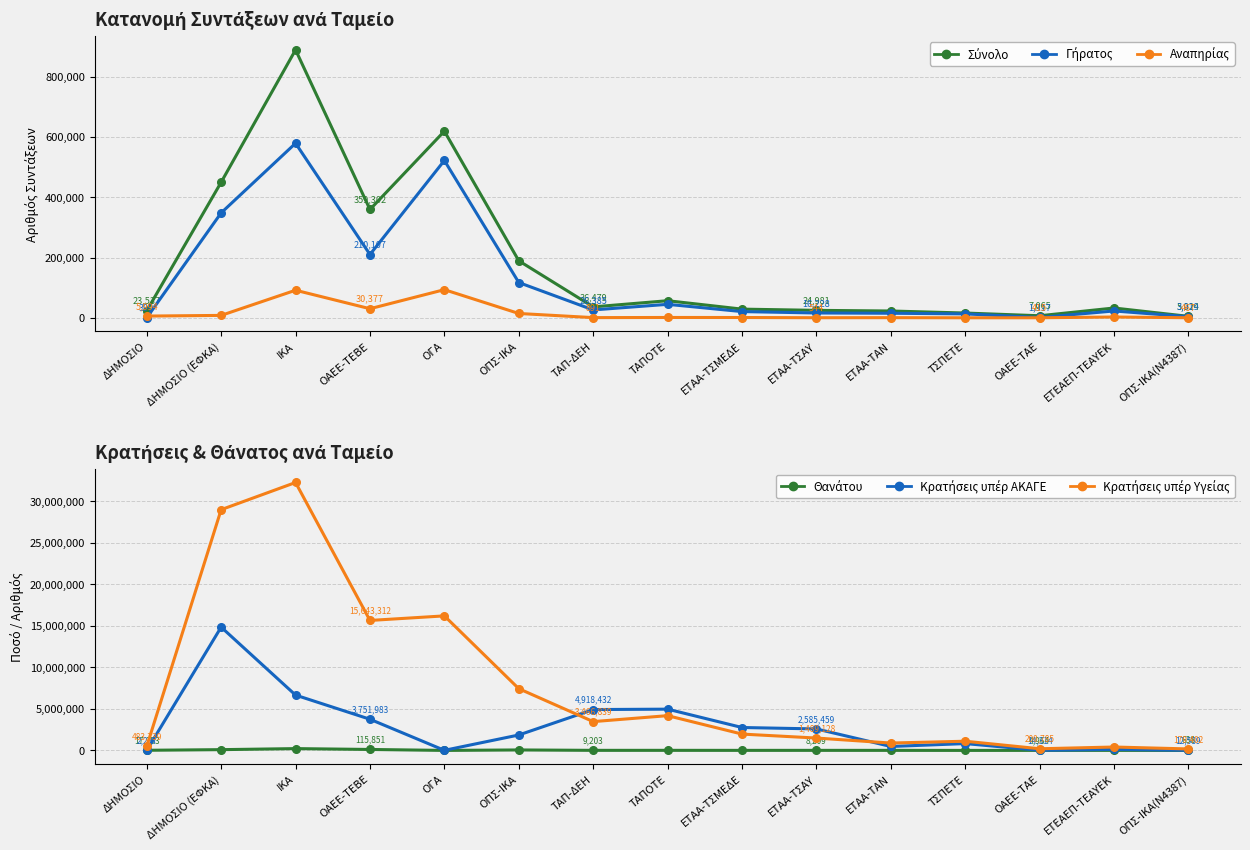

The Γήρατος series shows 76882.7 at ΟΠΣ-ΙΚΑ. True or false?

False